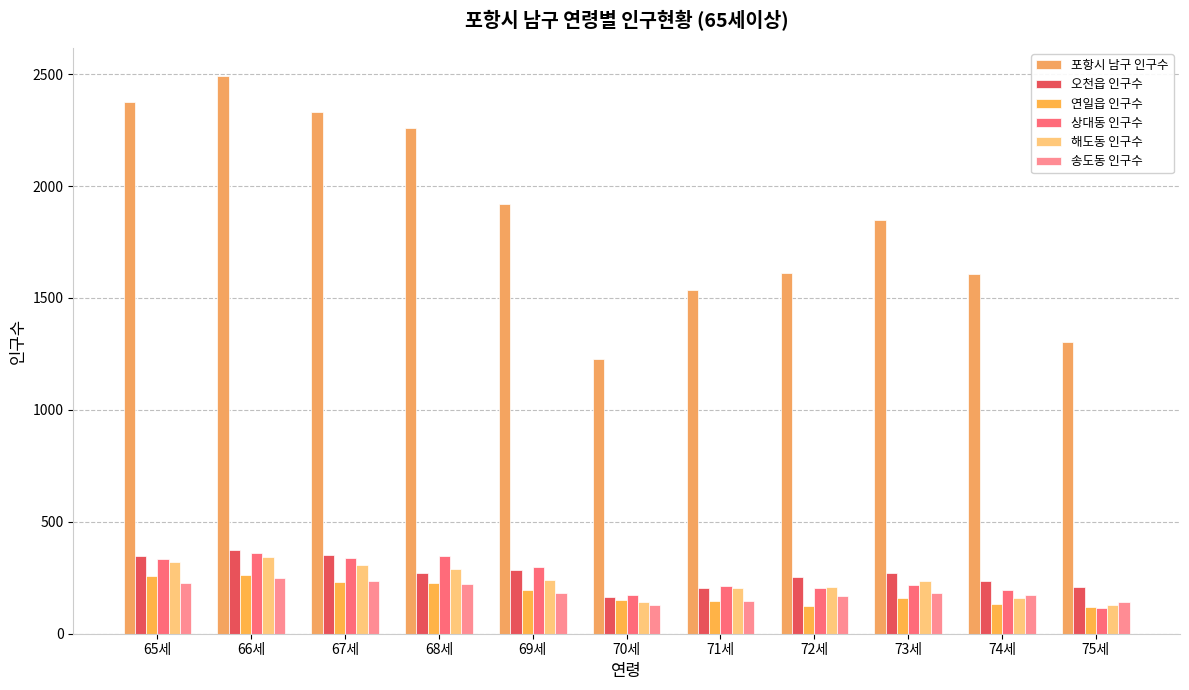

What is the value of the 상대동 인구수 bar at the 5th from the left?

300